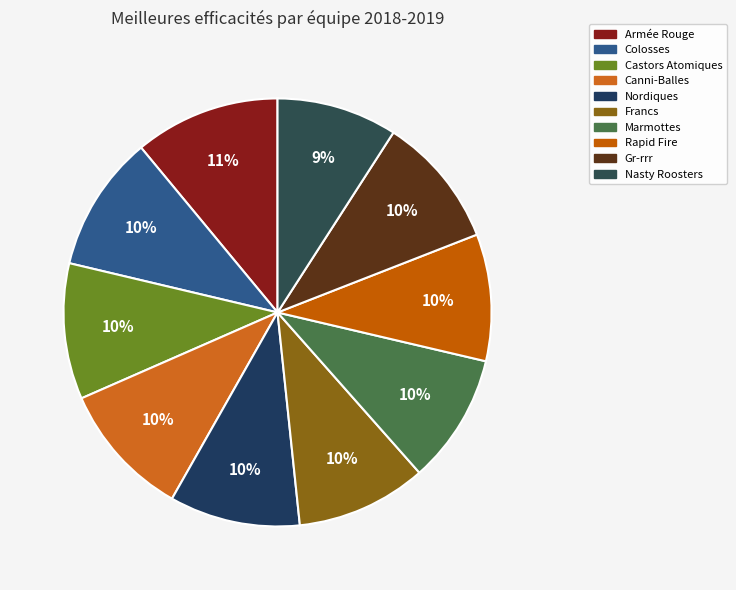

Which slice is the largest?

Armée Rouge